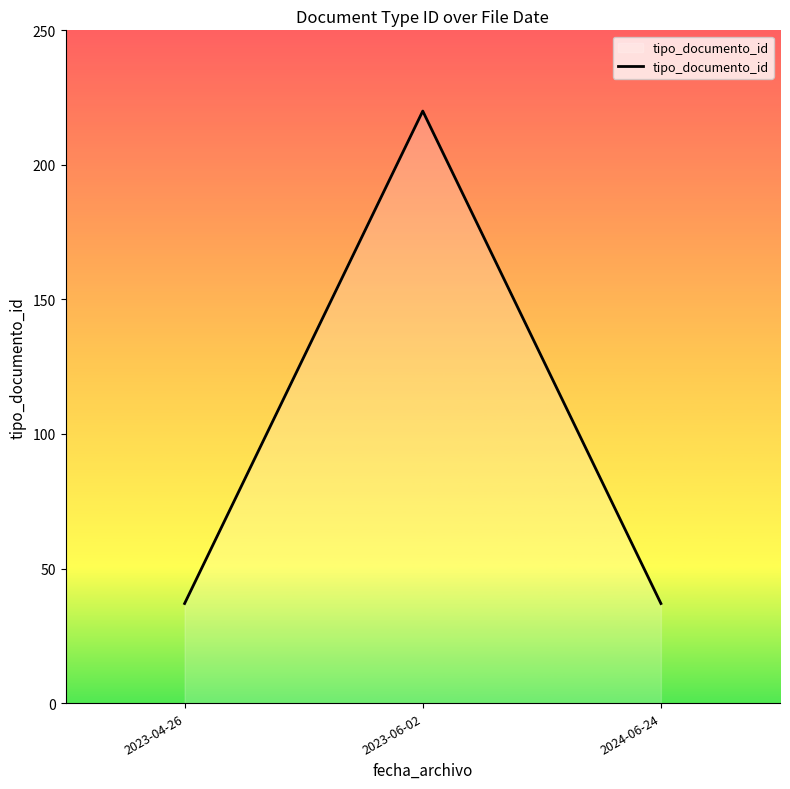

True or false: the data shows 58 at 2024-06-24.

False